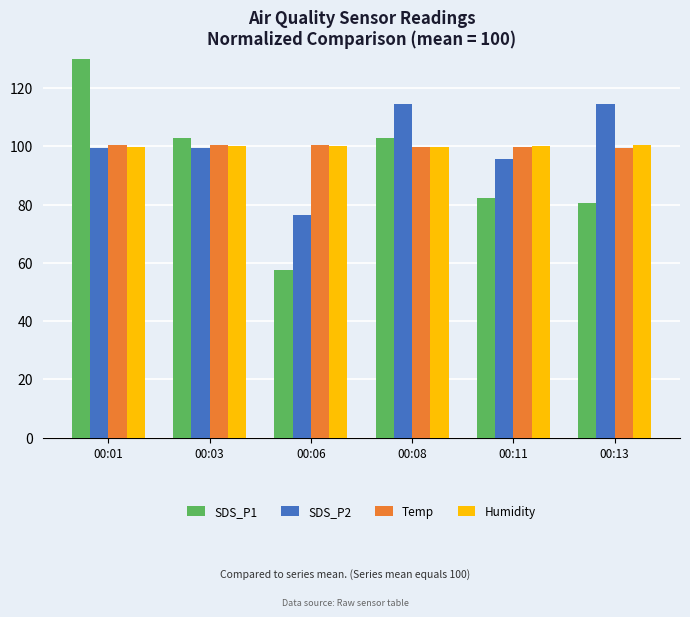

How many groups of bars are there?

6